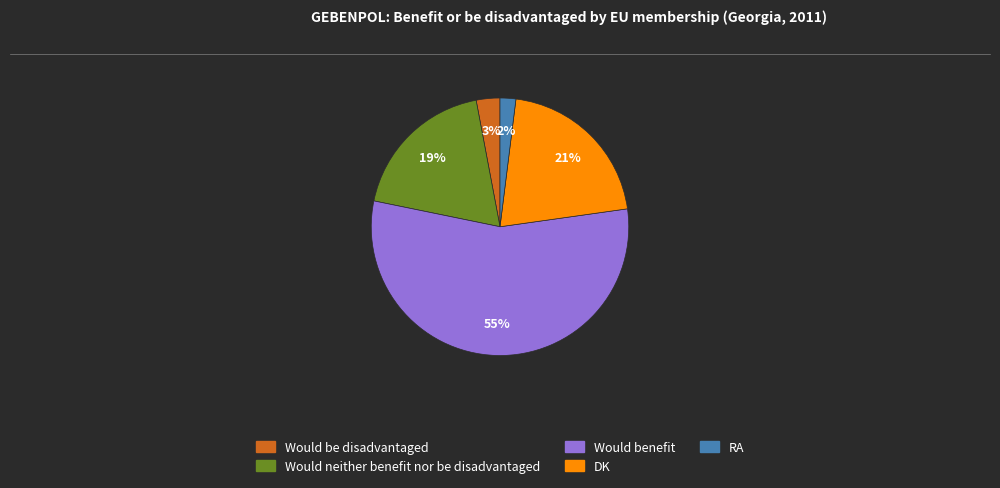

Is Would benefit the majority of the pie?

Yes